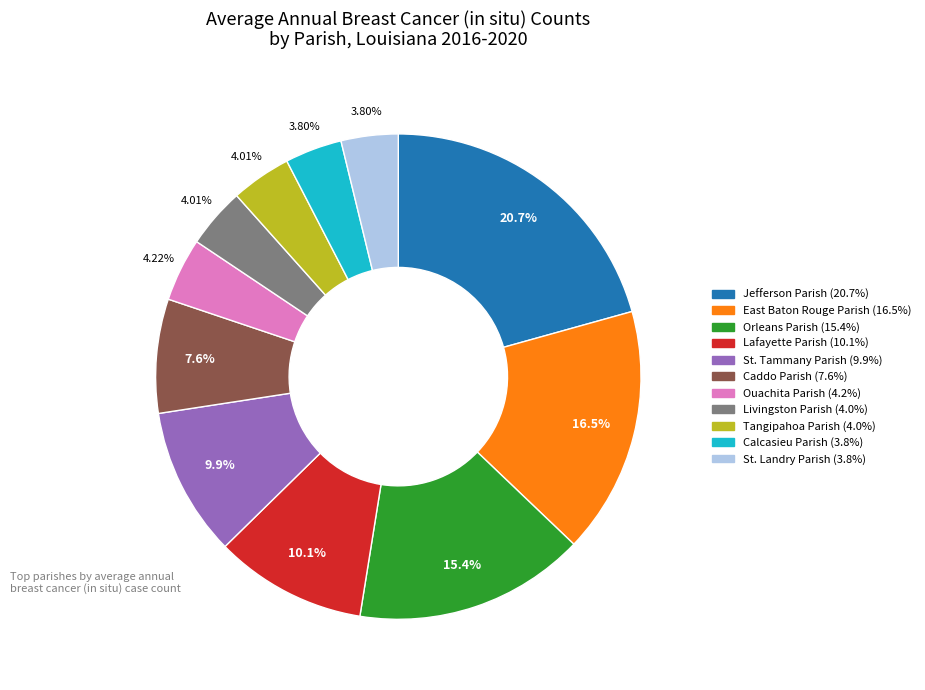

Does any single category account for the majority?

No